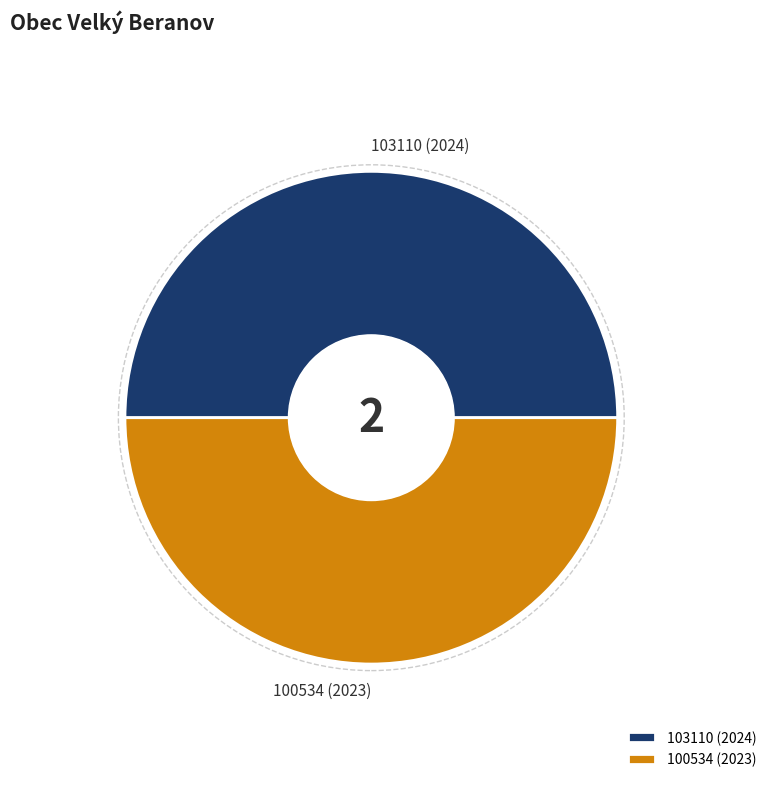

Approximately how many times larger is the value at 103110 (2024) compared to 100534 (2023)?

1.0